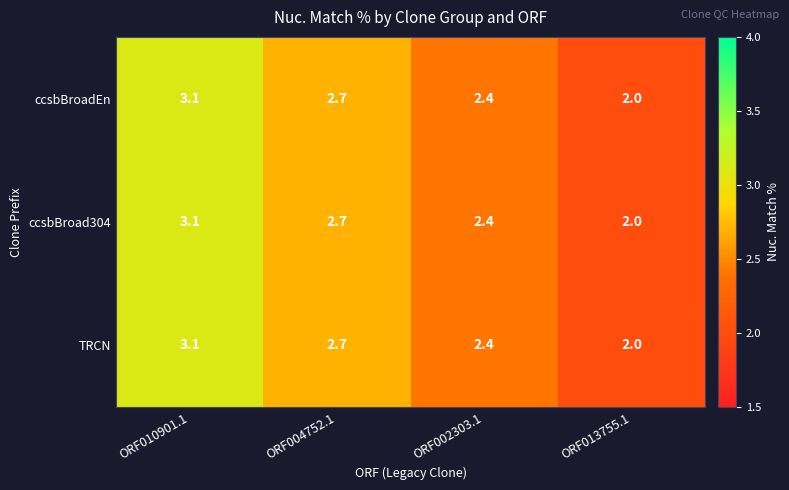

What is the difference between the maximum and minimum values in the ccsbBroadEn series?

1.1